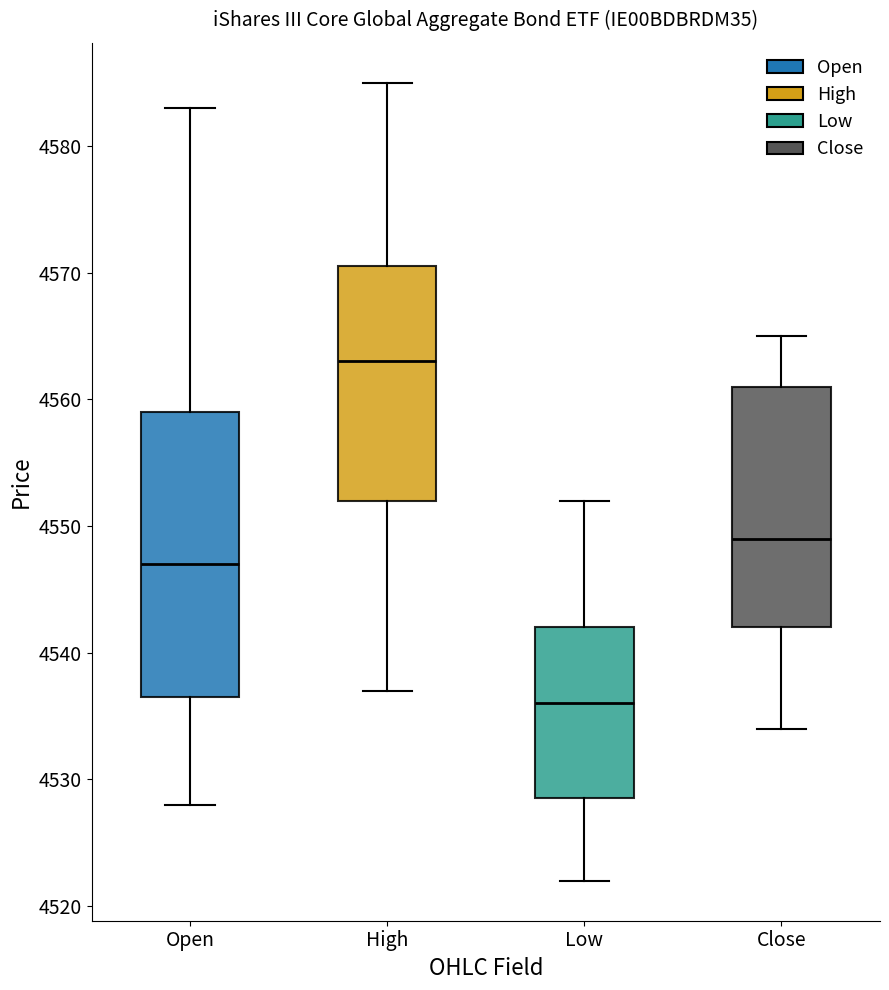

Which box is the tallest, from its lower edge to its upper edge?

Open